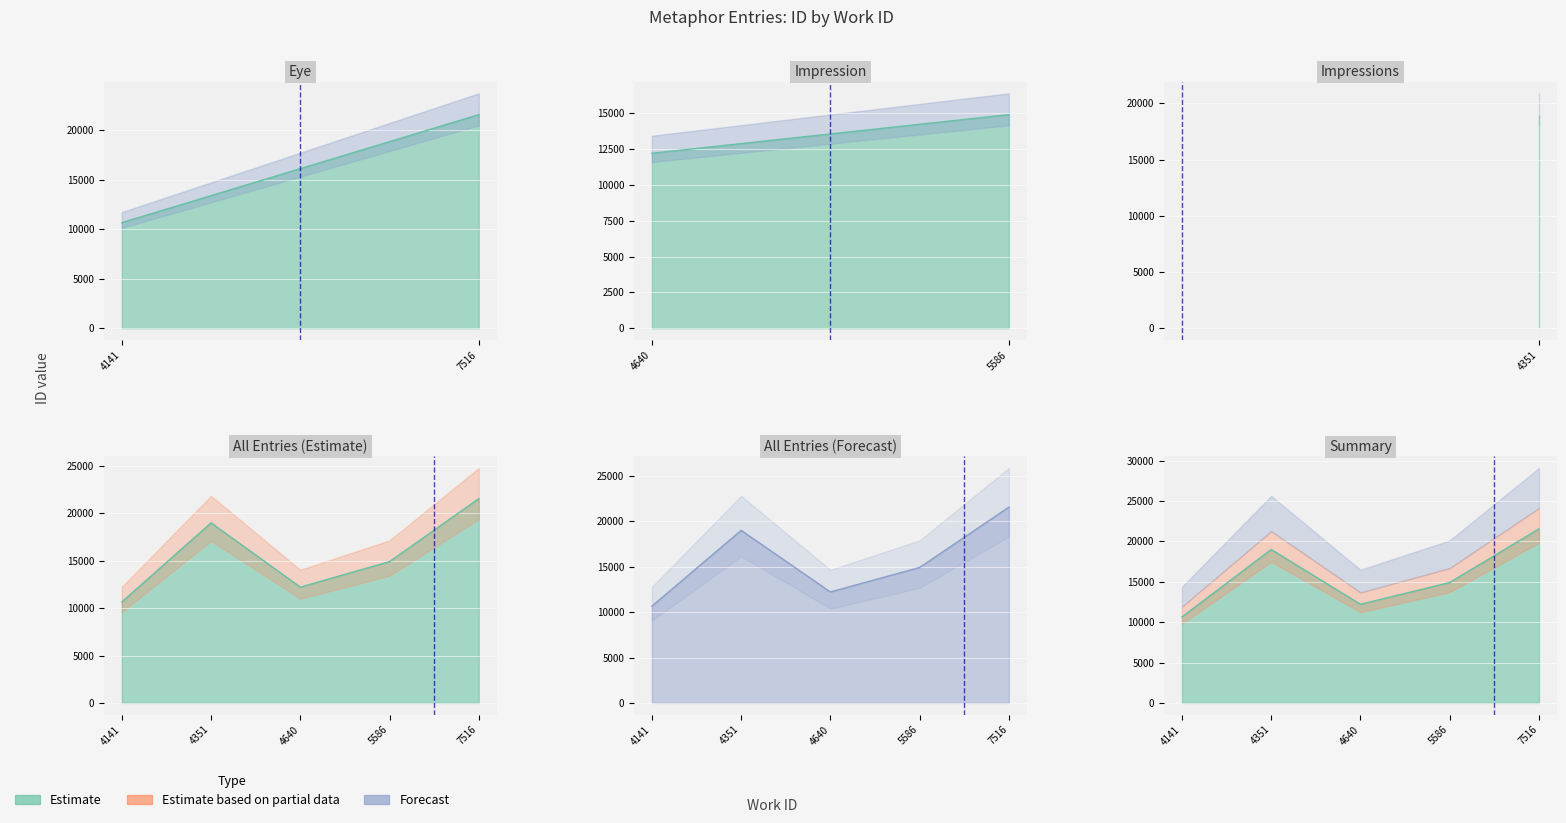

List the labels in order of value, largest first.

7516, 4351, 5586, 4640, 4141